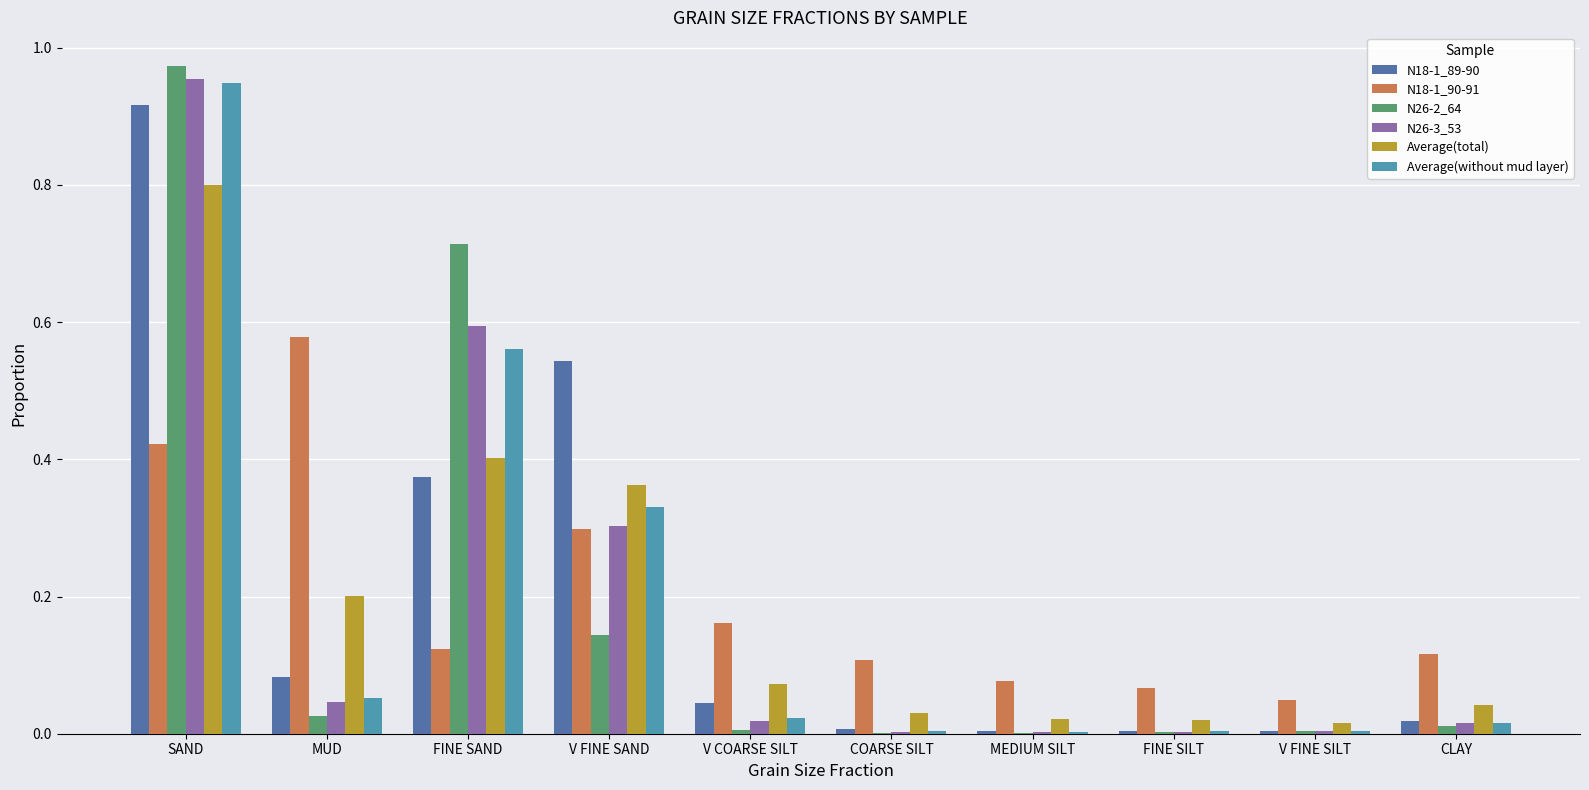

At which category is the sum across all series the highest?

SAND